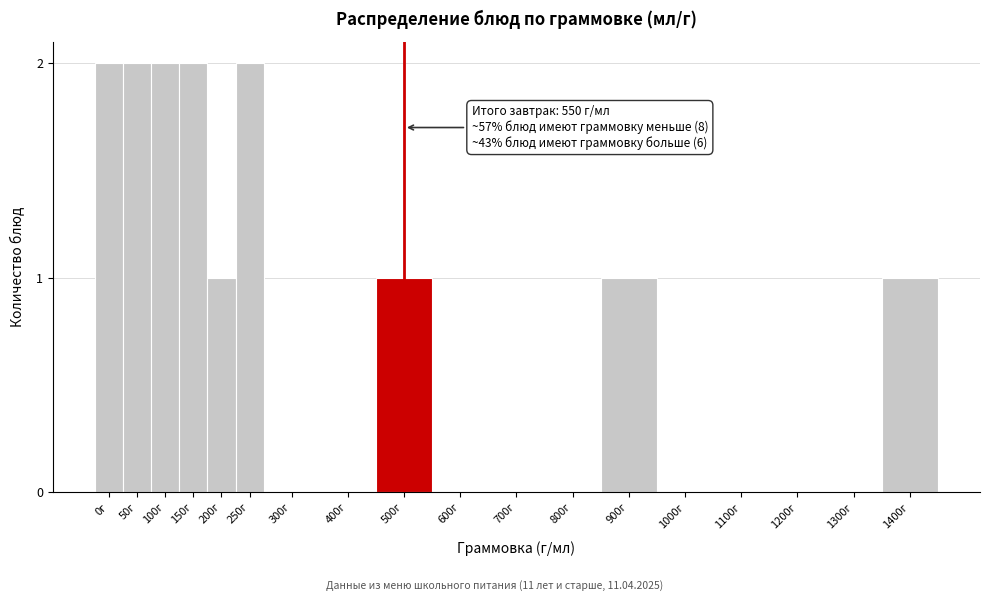

Reading left to right, what are all the values shown in this chart?

0г=2	50г=2	100г=2	150г=2	200г=1	250г=2	300г=0	400г=0	500г=1	600г=0	700г=0	800г=0	900г=1	1000г=0	1100г=0	1200г=0	1300г=0	1400г=1